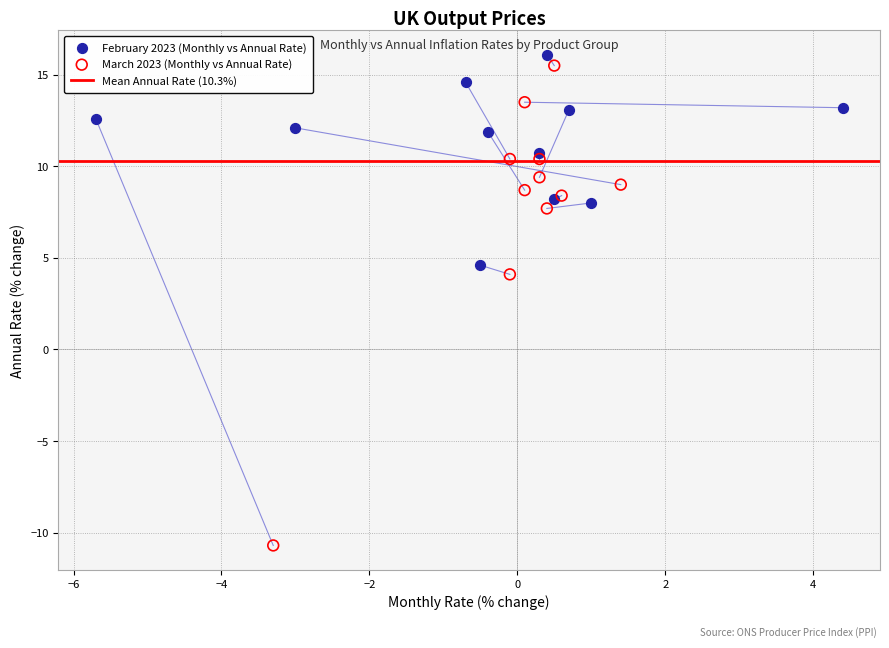

Which series contains the lowest Y value?

March 2023 (Monthly vs Annual Rate)